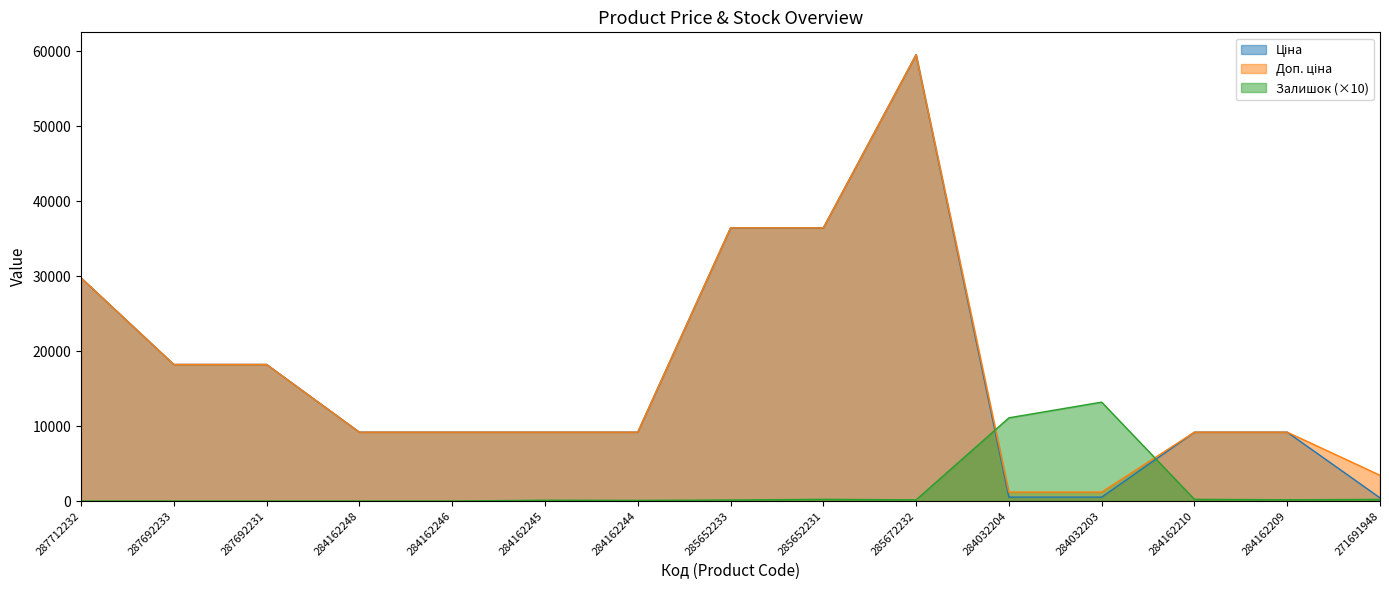

How many values in the Залишок series are below 140?

7